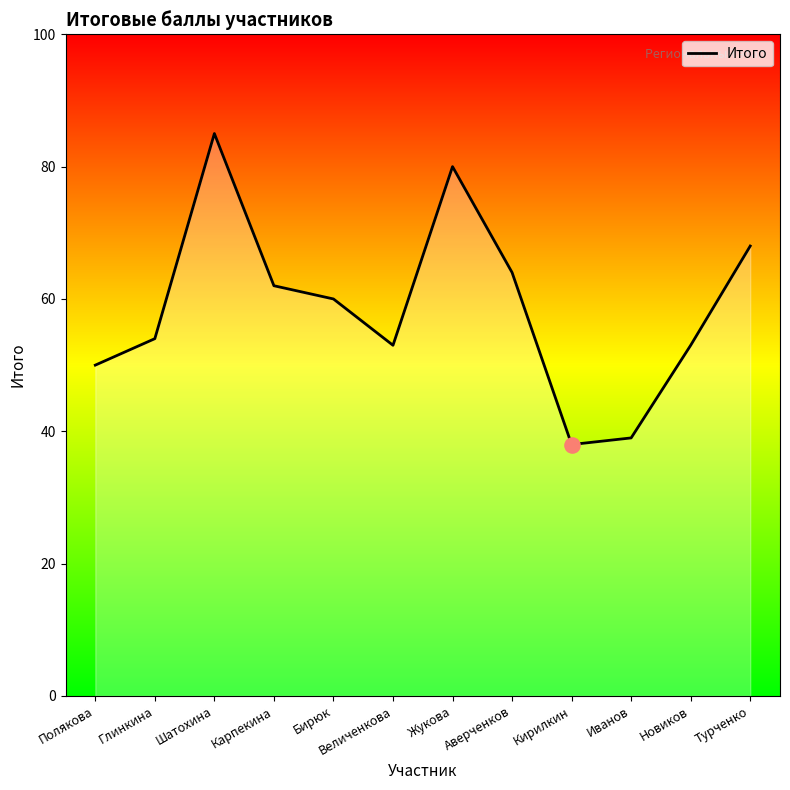

Which has a higher value, Аверченков or Полякова?

Аверченков